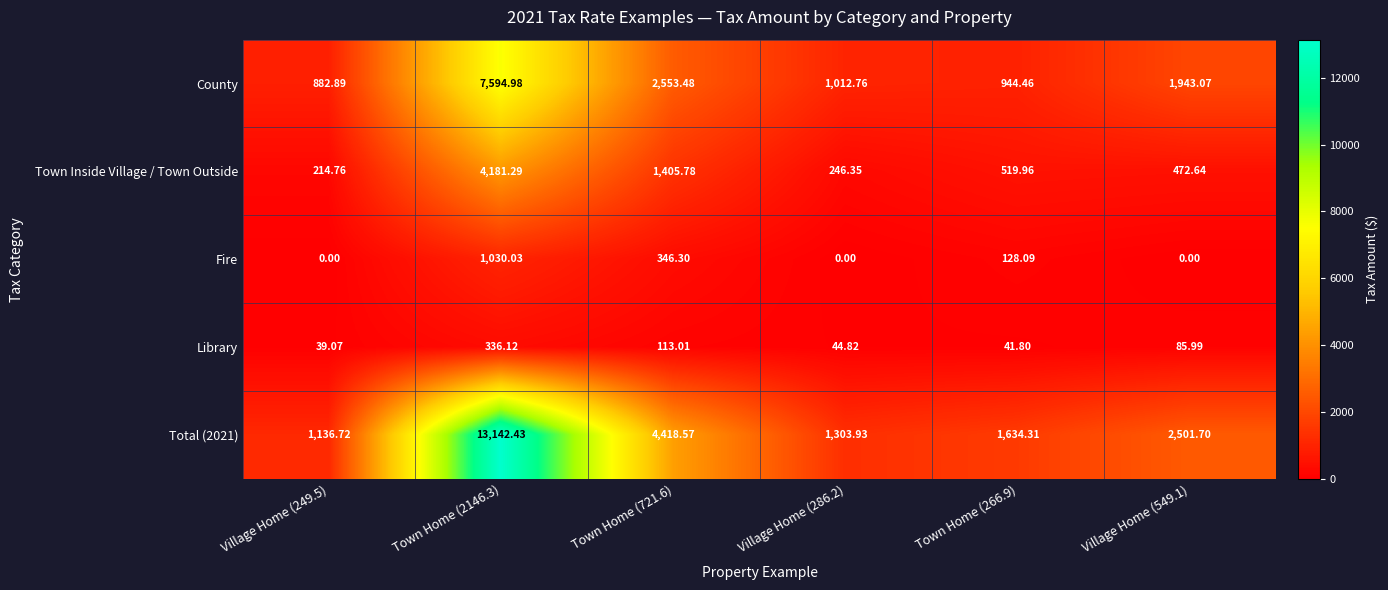

Is the value of County at Town Home (266.9) greater than the value of Library at Town Home (266.9)?

Yes